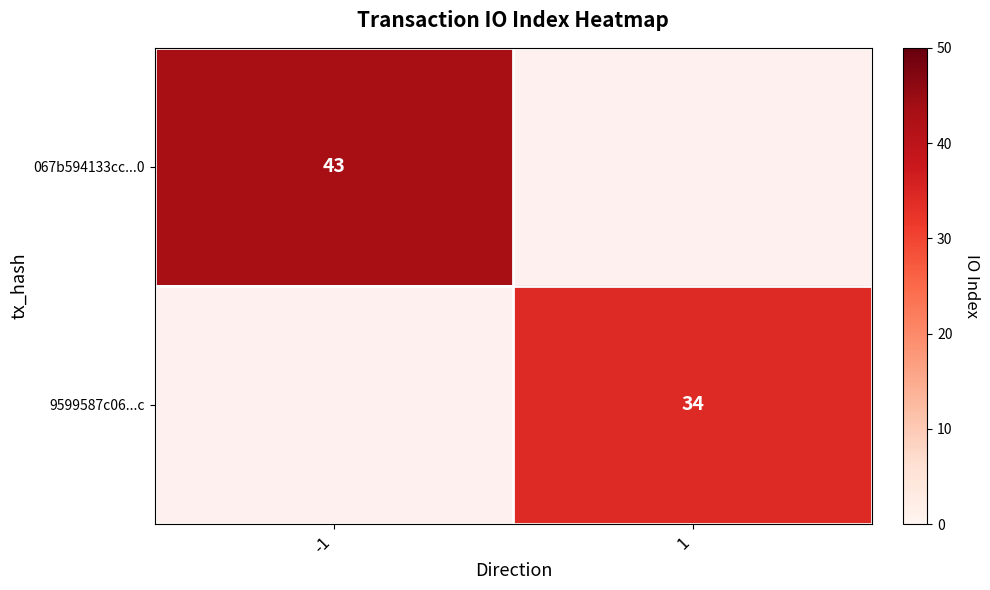

Between 1 and -1, which is larger?

-1